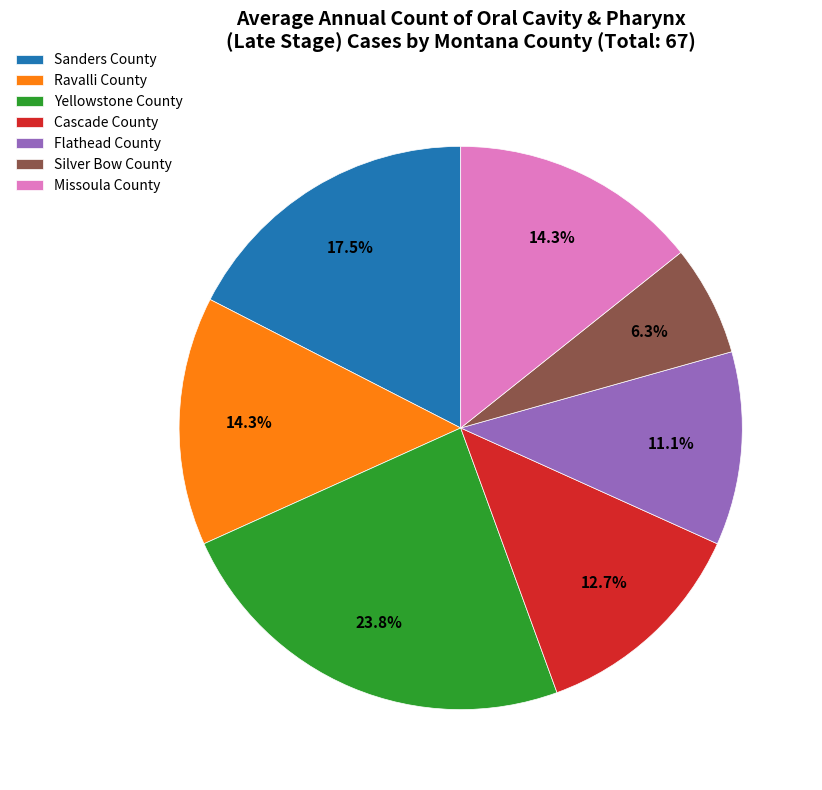

Count the number of slices in the pie.

7